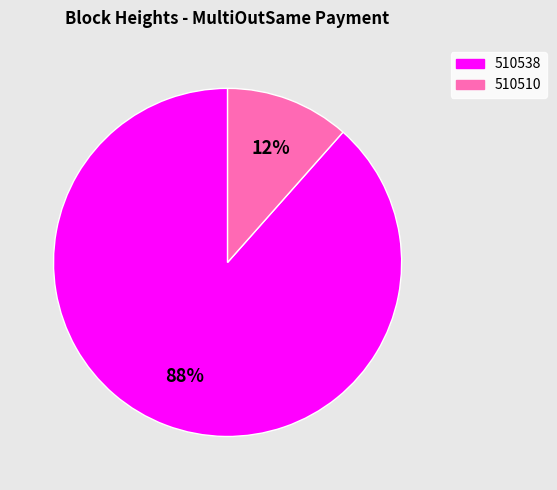

To the nearest percent, what is the combined percentage of 510510 and 510538?

100%